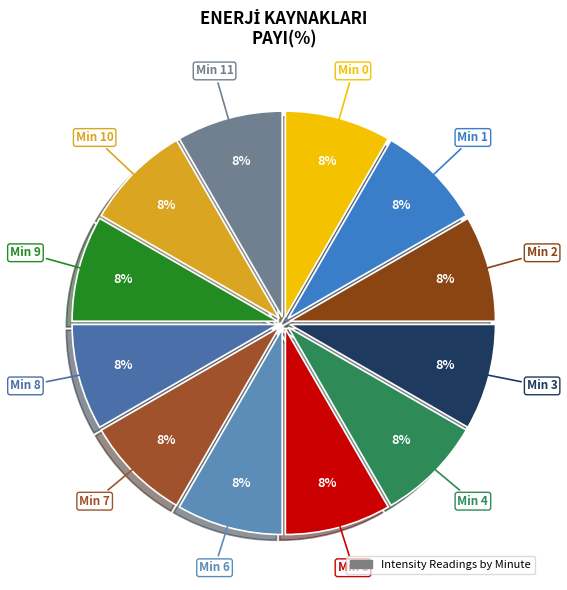

Does any single category account for the majority?

No